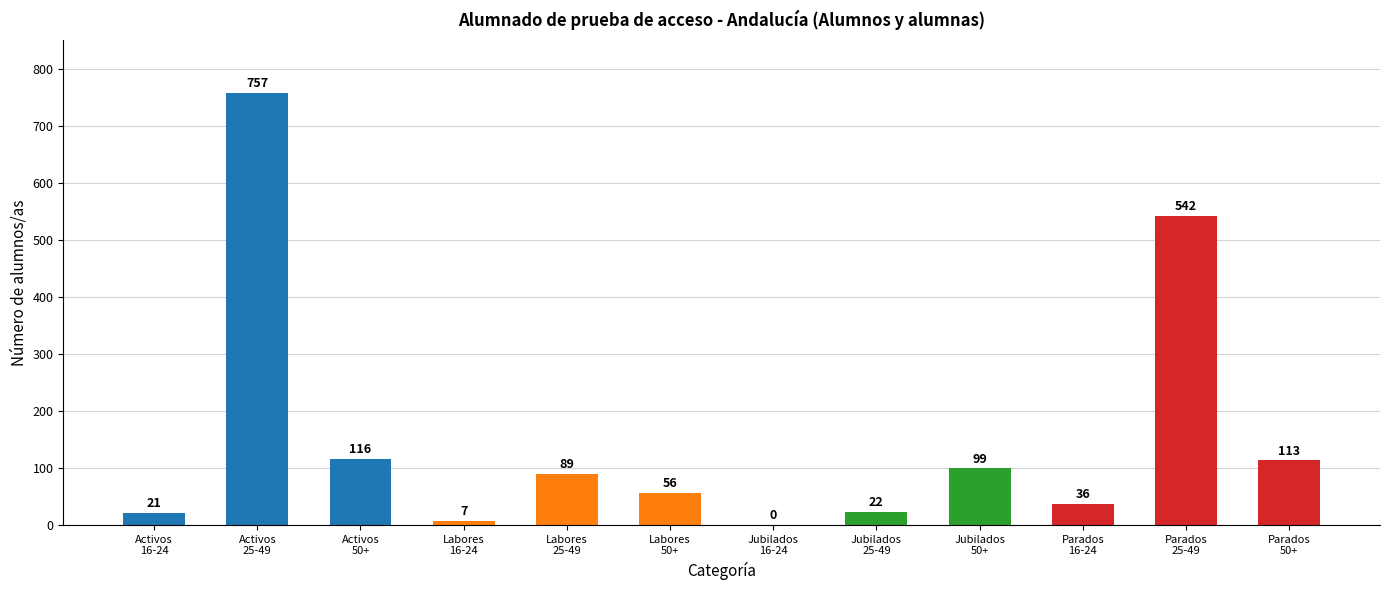

What is the maximum value shown in the chart?

757